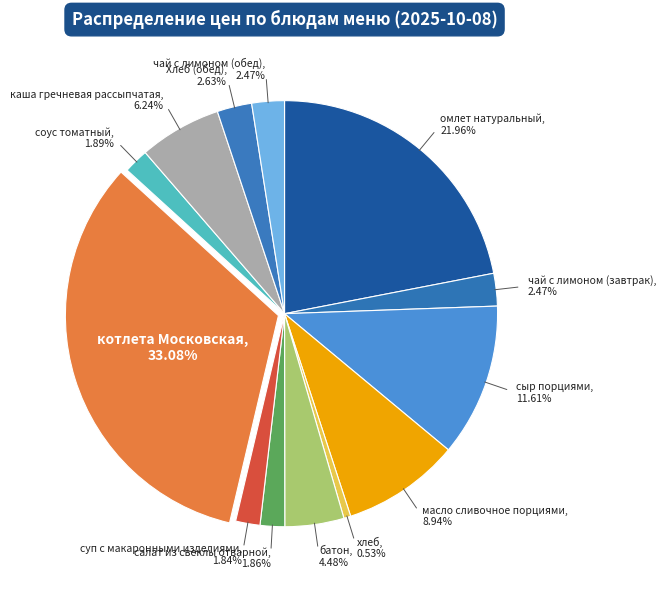

How many segments does this pie chart have?

13